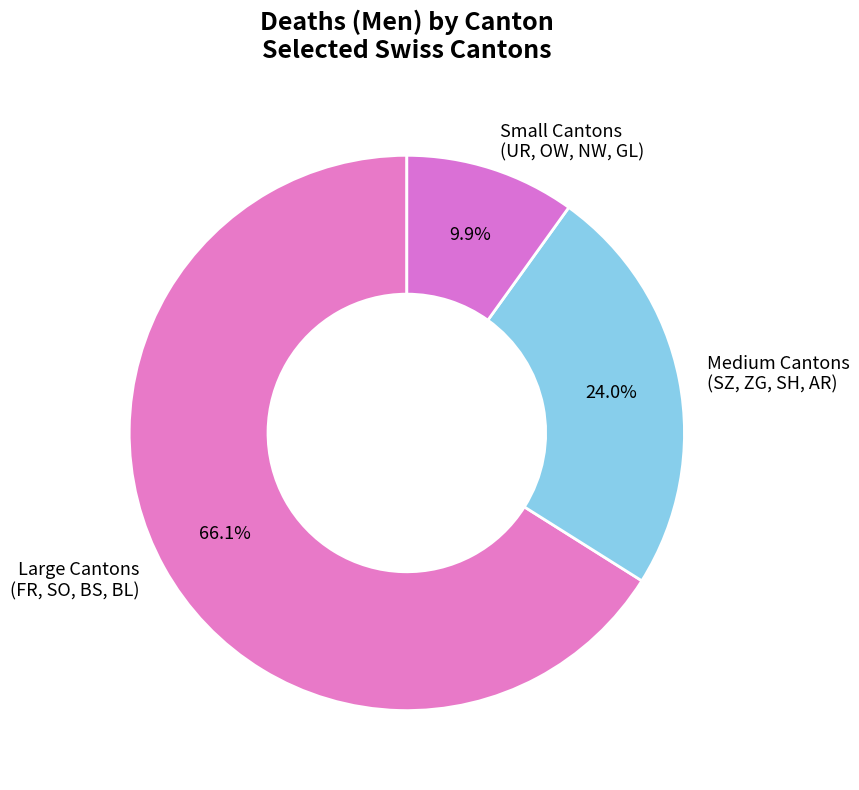

What is the ratio of the value at Large Cantons (FR, SO, BS, BL) to the value at Small Cantons (UR, OW, NW, GL)?

6.7